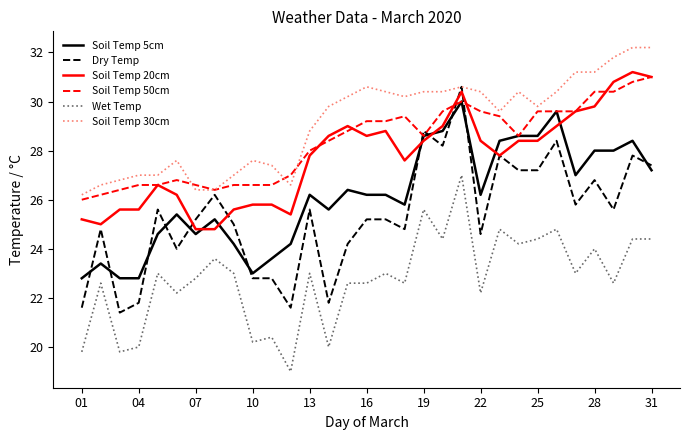

Which series has the largest total across all categories?

Soil Temp 30cm